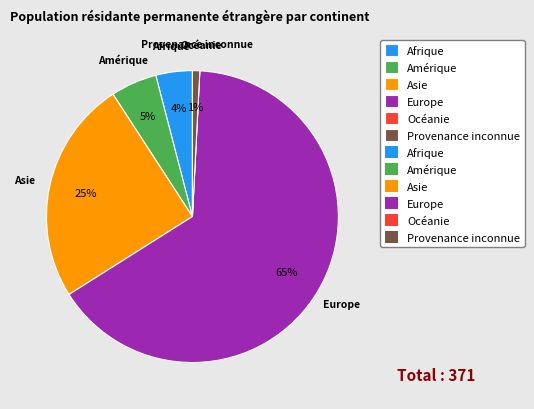

The Afrique slice represents 9% of the pie. True or false?

False